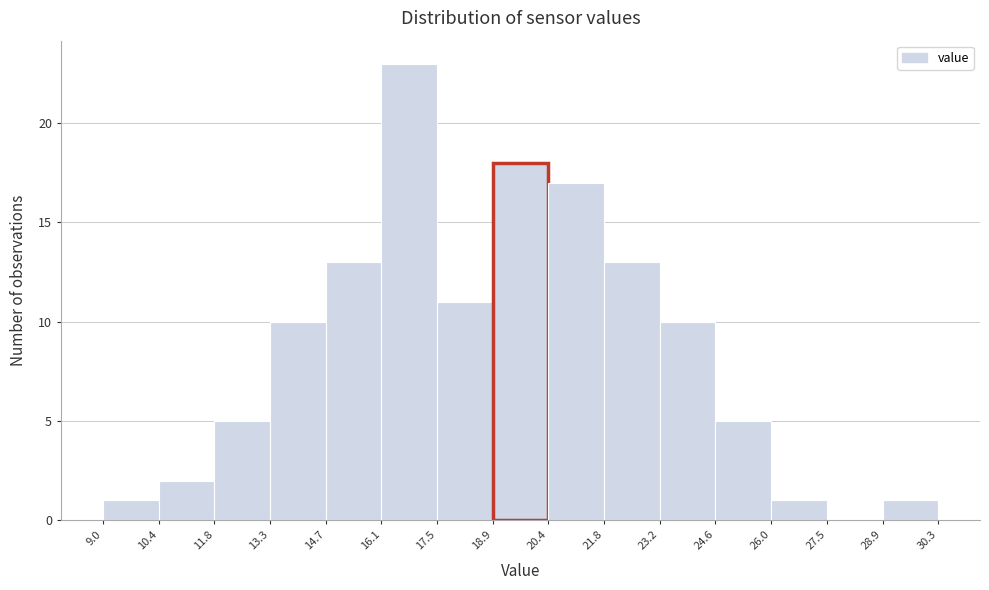

Over which range of the x-axis is the bar tallest?

16.1 to 17.5